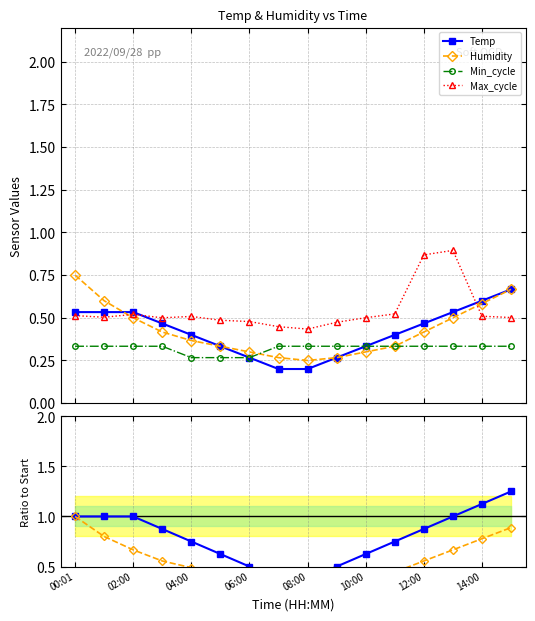

How many Min_cycle values are between 0 and 1?

16